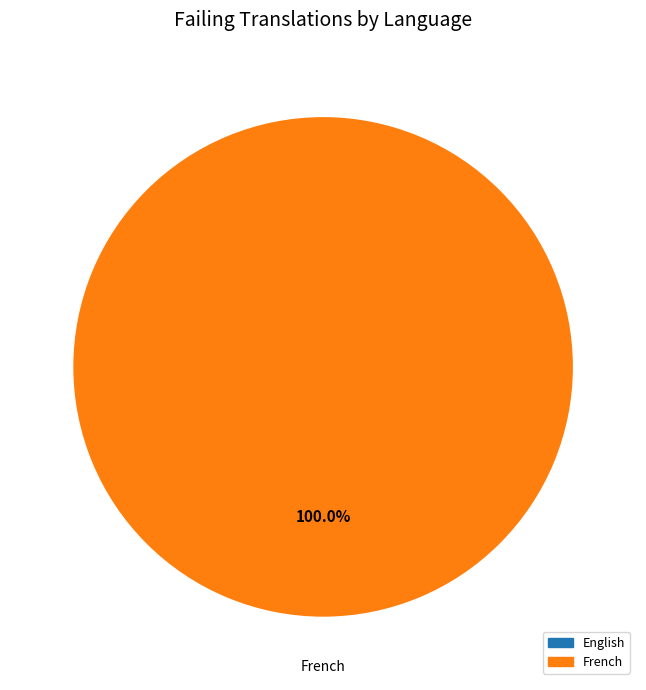

How many slices are in this pie chart?

2